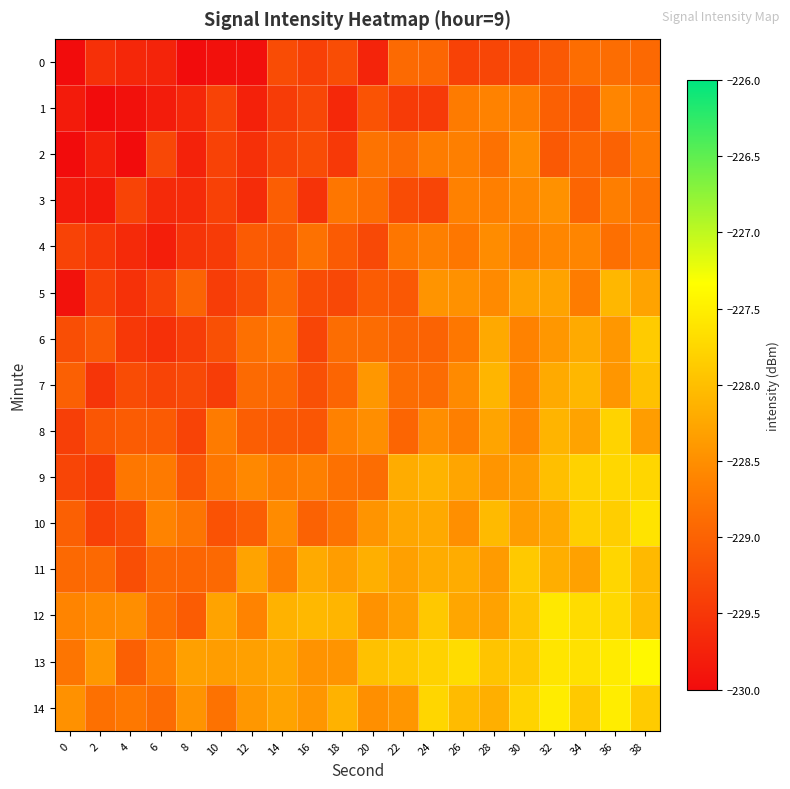

Between 14 and 18, which is larger?

18